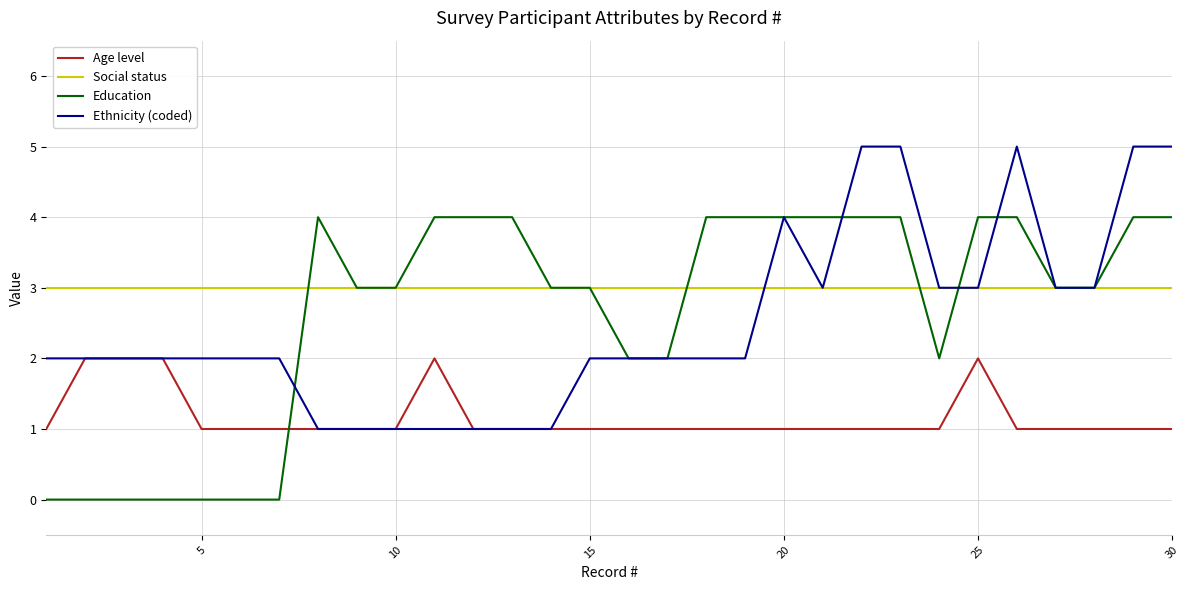

What is the minimum value for Social status?

3